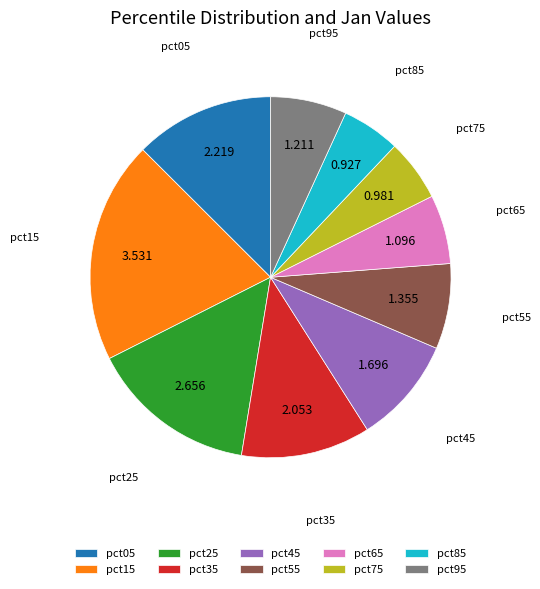

Is there a majority slice in this chart?

No